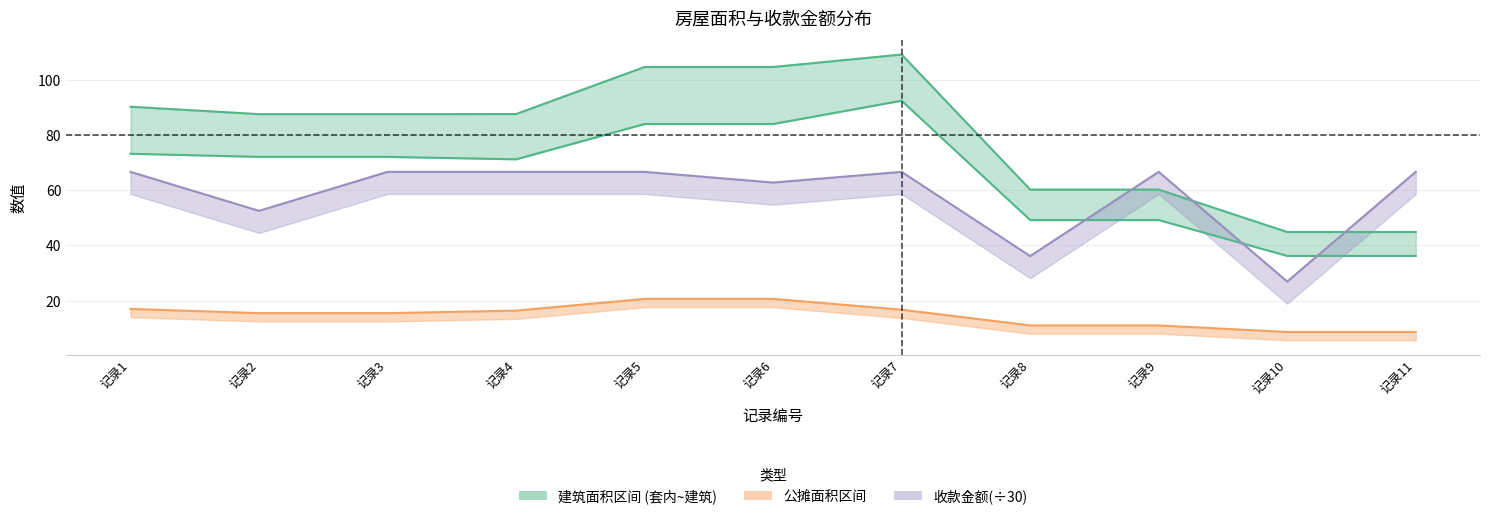

Reading right to left, what are all the values shown in this chart?

建筑面积: 44.9	44.9	60.2	60.2	109.2	104.7	104.7	87.6	87.6	87.6	90.3
套内面积: 36.2	36.2	49.2	49.2	92.4	84.0	84.0	71.2	72.1	72.1	73.2
公摊面积: 8.7	8.7	11.0	11.0	16.7	20.7	20.7	16.4	15.5	15.5	17.0
收款金额: 66.7	26.9	66.7	36.1	66.7	62.8	66.7	66.7	66.7	52.5	66.7